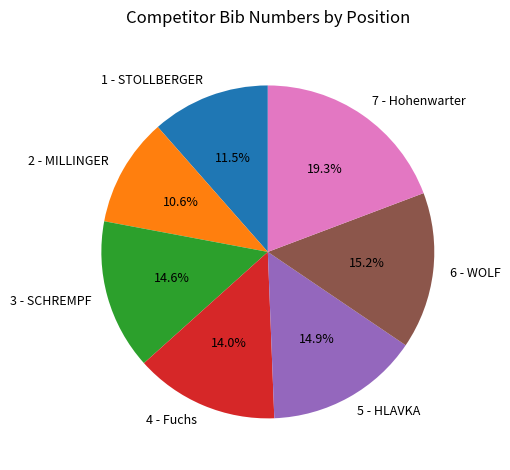

To the nearest percent, what portion does 2 - MILLINGER represent?

11%